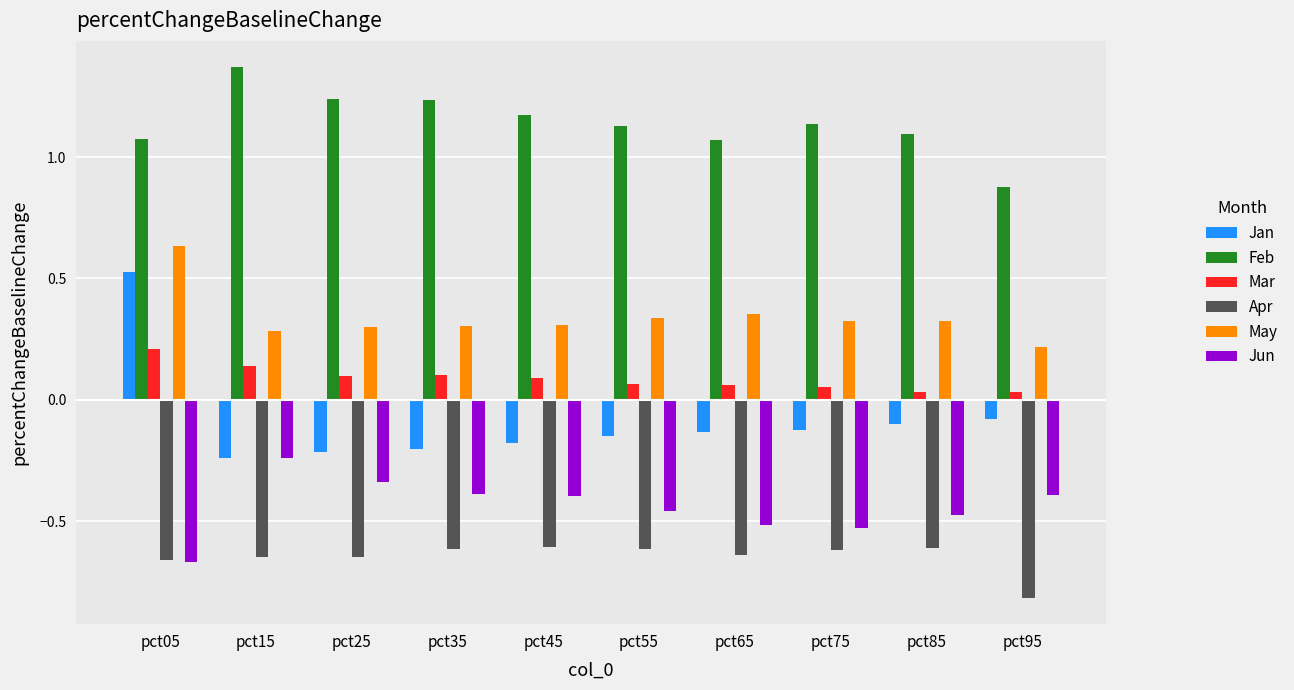

How many values in the Feb series exceed 1?

9